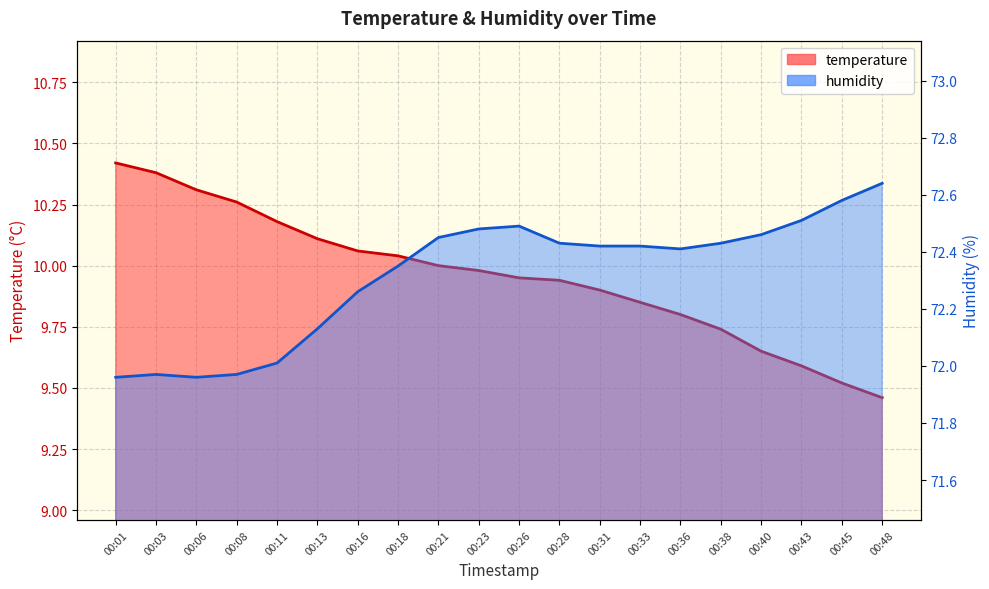

Is it true that temperature equals 15.9 at 00:43?

False